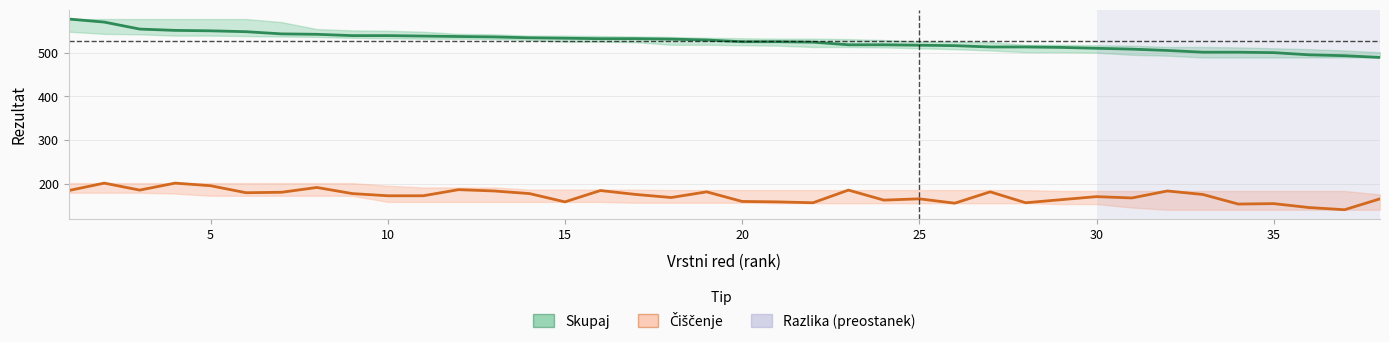

What is the spread (max minus min) of values at 30?

363